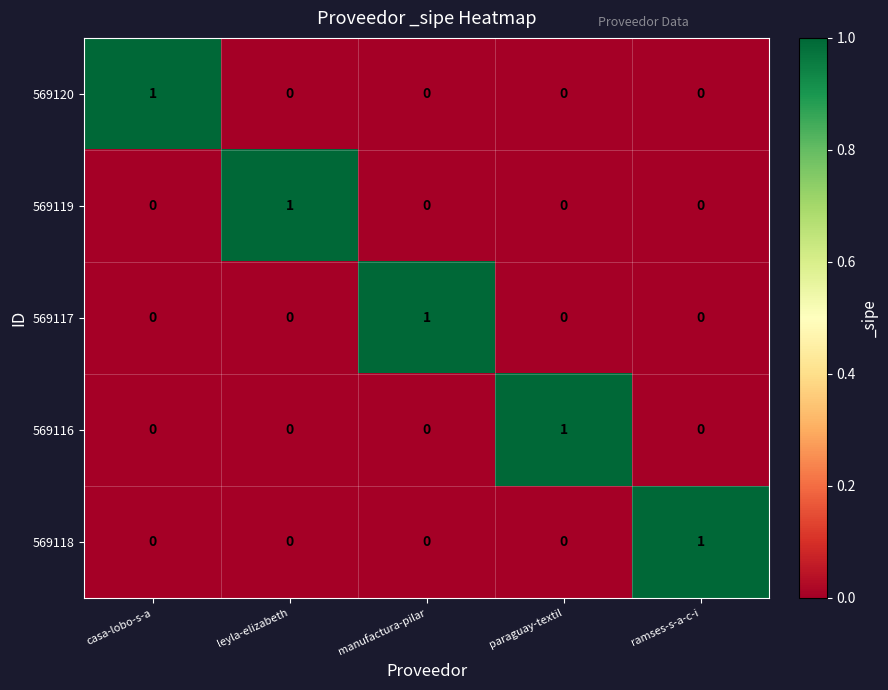

How many data points does each series have?

5